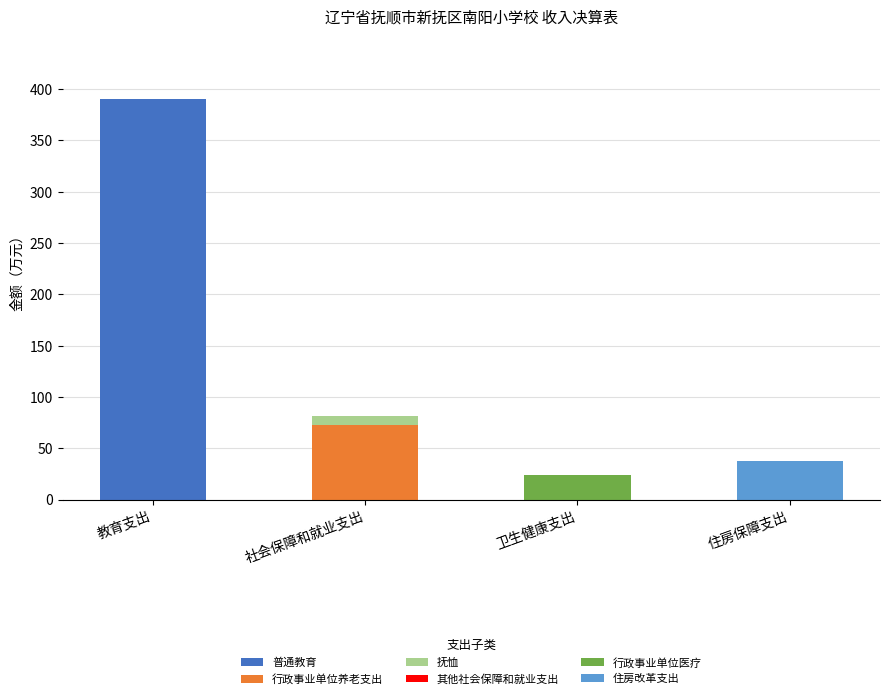

The value of 普通教育 at 住房保障支出 is -263.9. True or false?

False